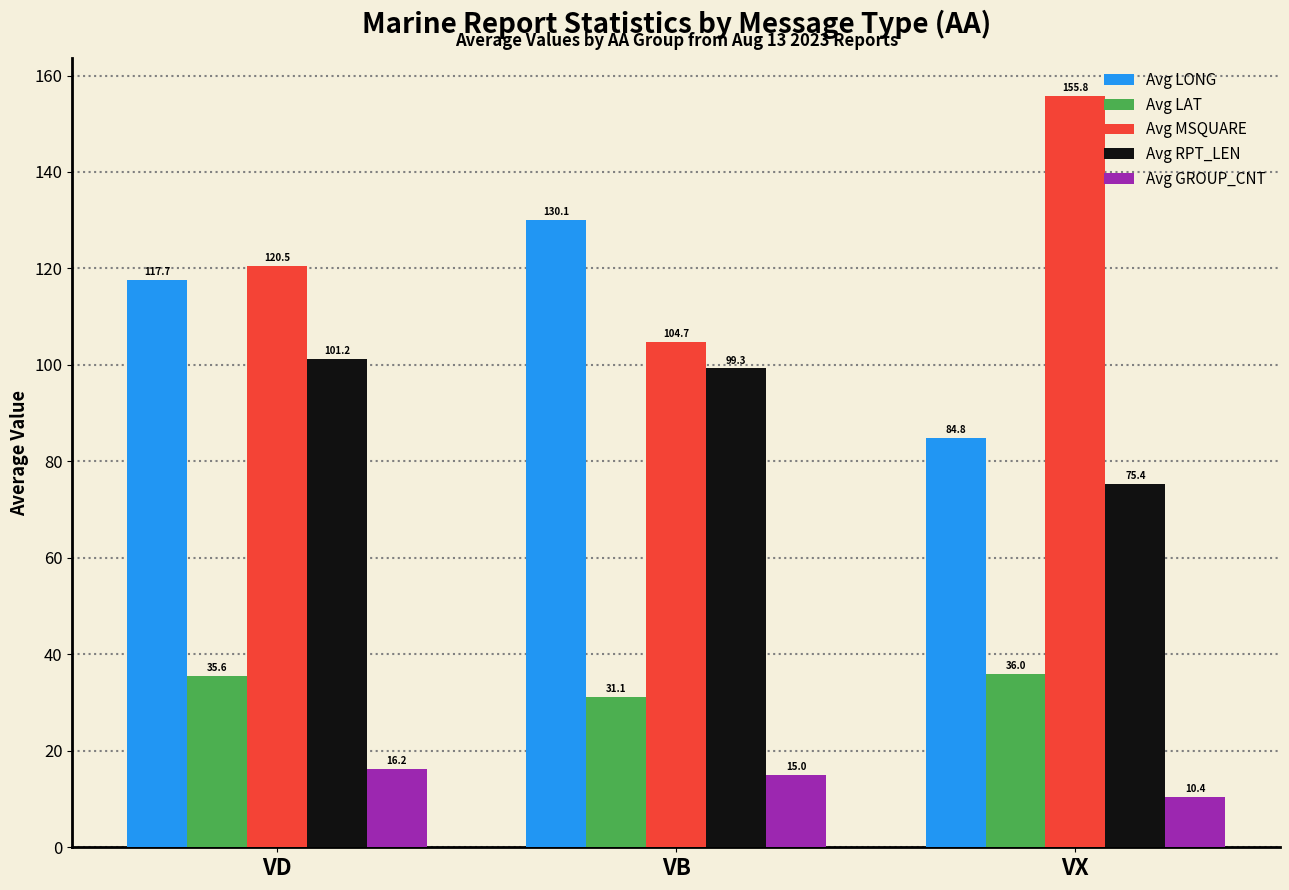

Count the number of categories in the chart.

3